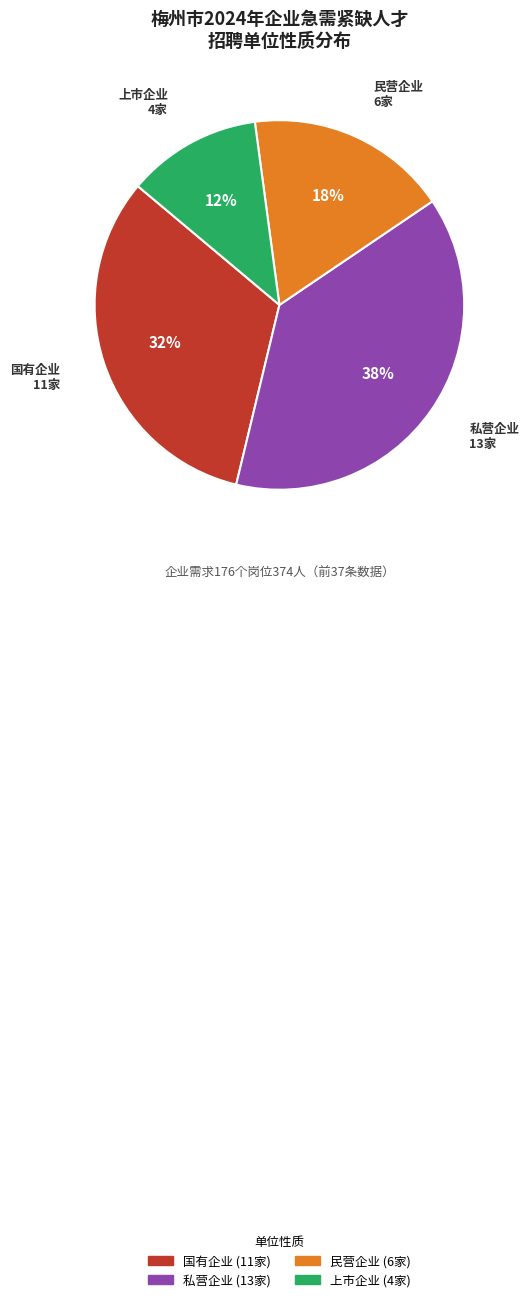

How many segments does this pie chart have?

4